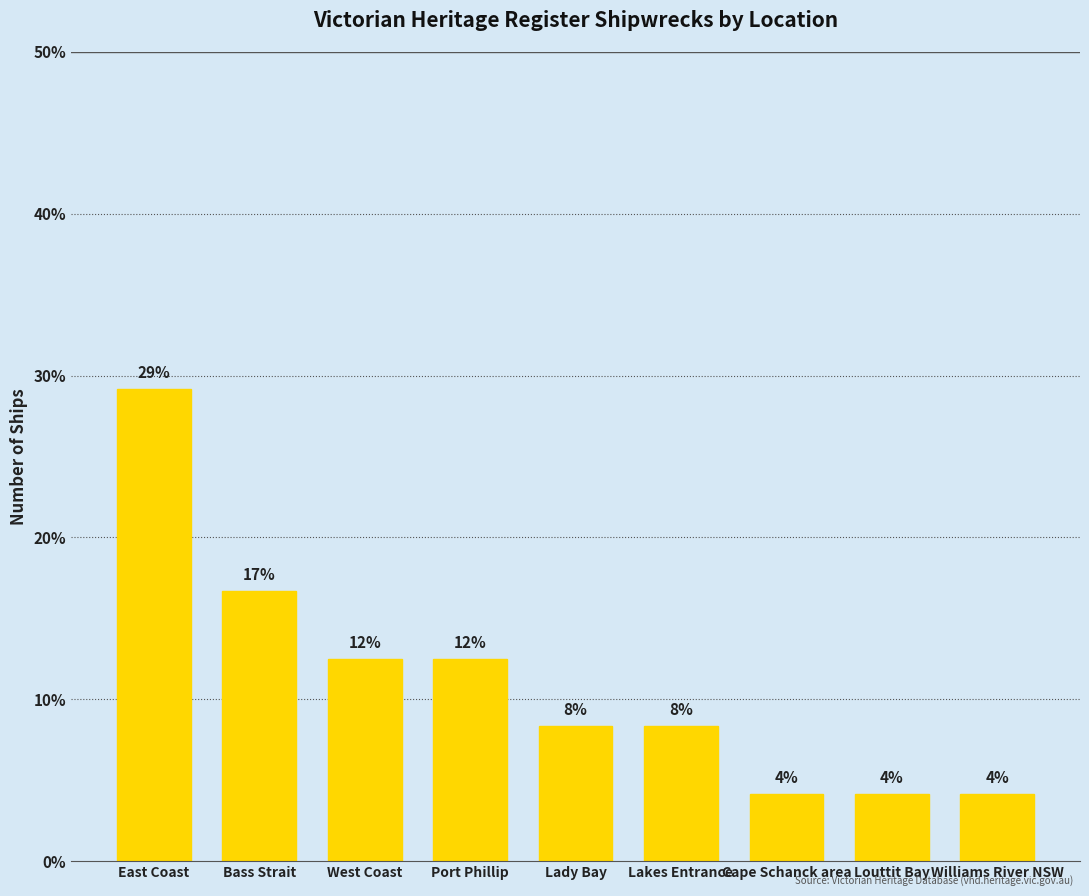

At which label does the data first exceed 8?

East Coast